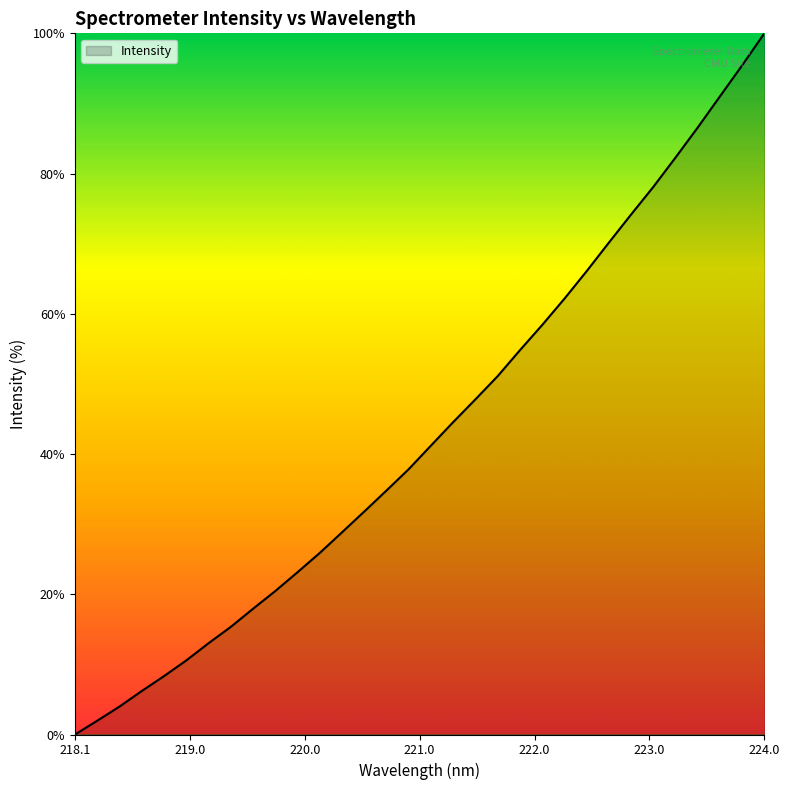

What is the greatest value displayed?

100.0